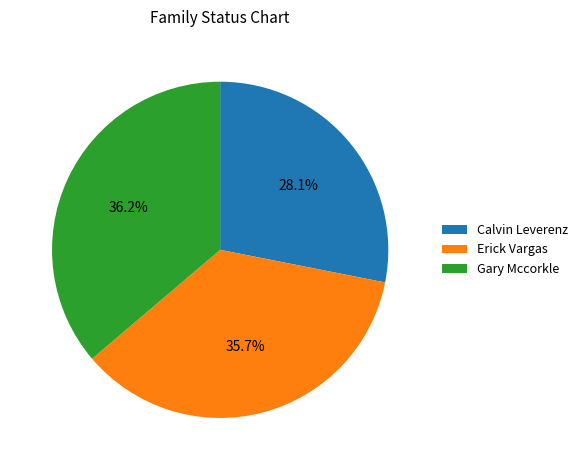

Rank the categories by value from highest to lowest.

Gary Mccorkle, Erick Vargas, Calvin Leverenz